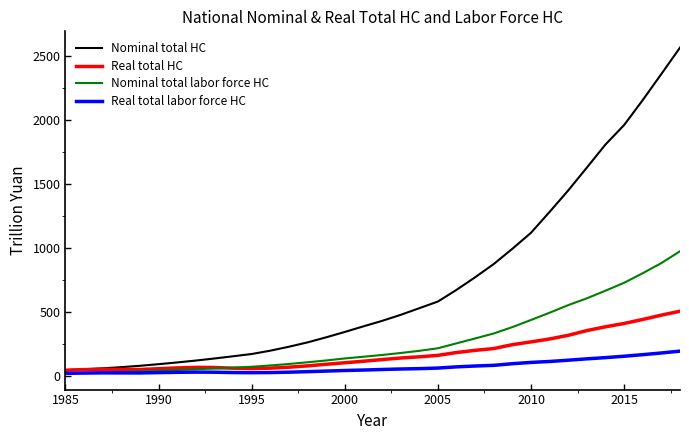

Is this an area chart (filled region under the line)?

No